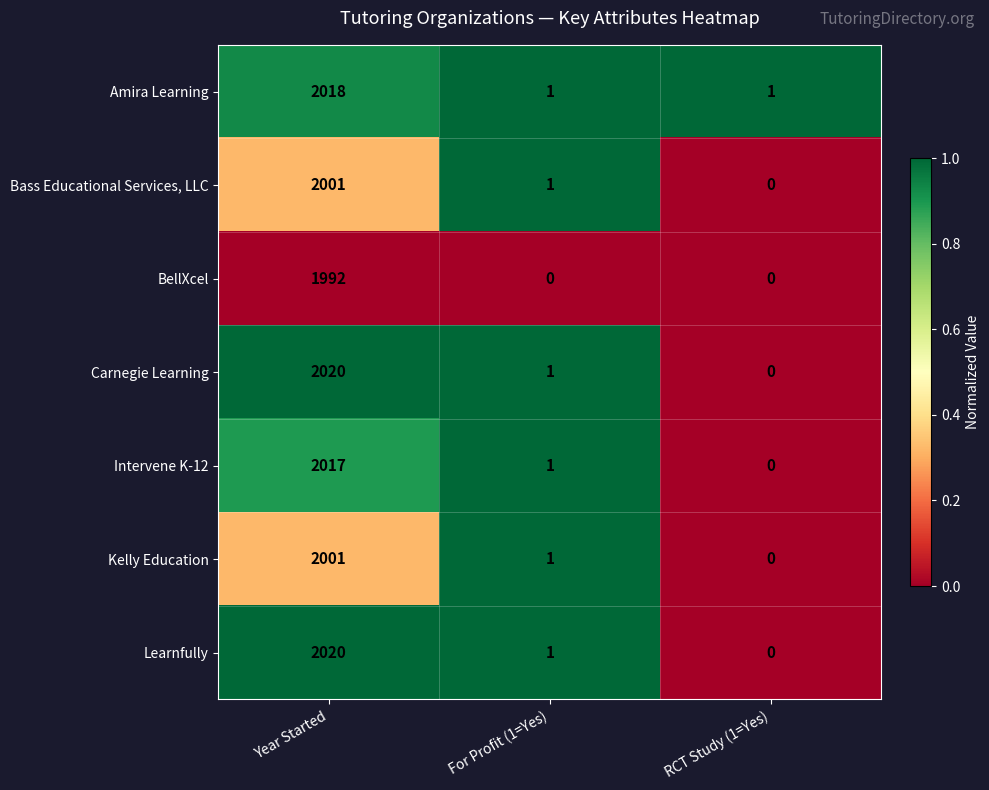

What is the sum of all Carnegie Learning values?

2021